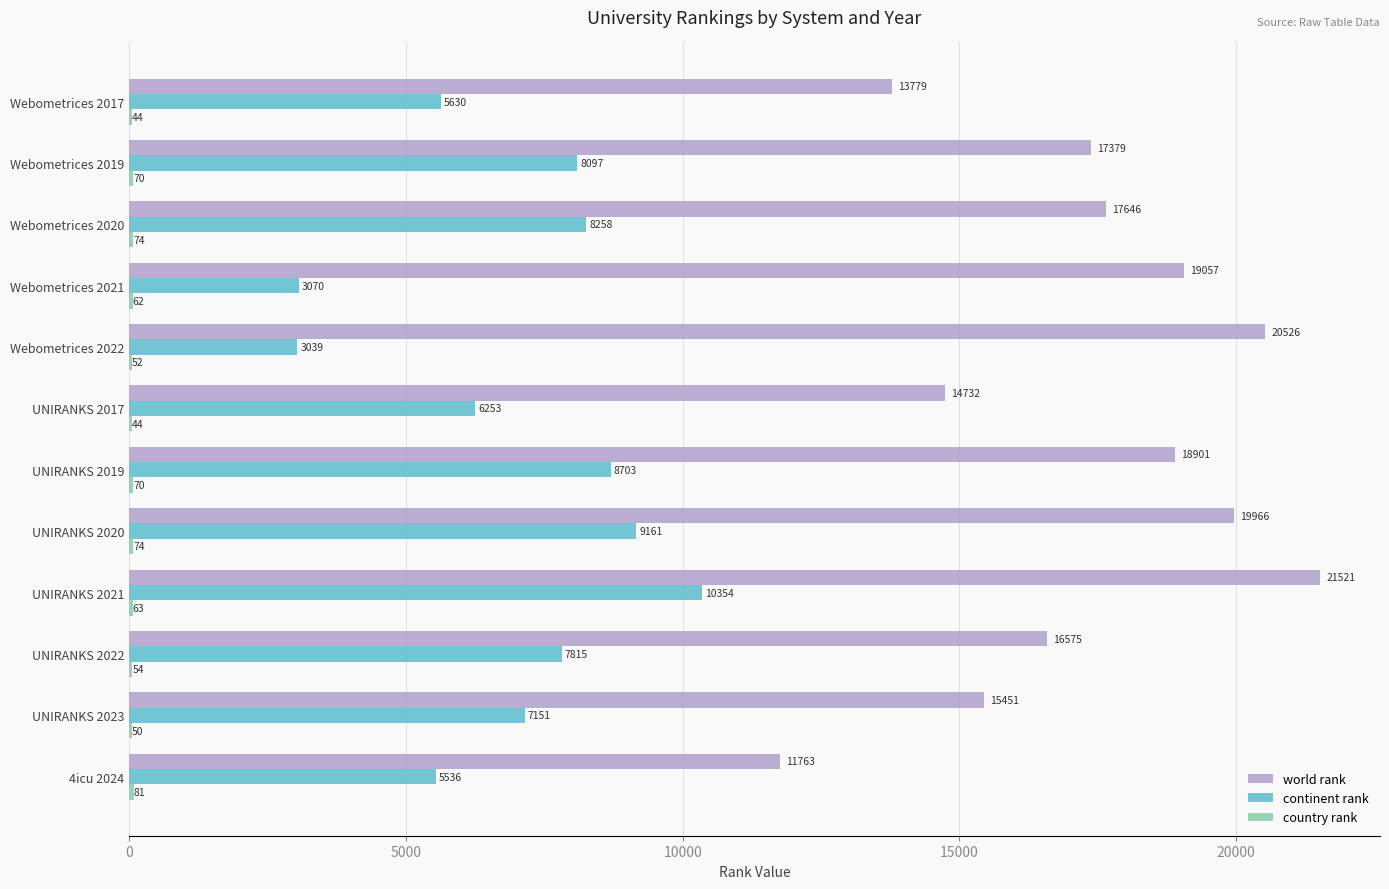

What is the sum of the continent rank values at UNIRANKS 2023 and UNIRANKS 2017?

13404